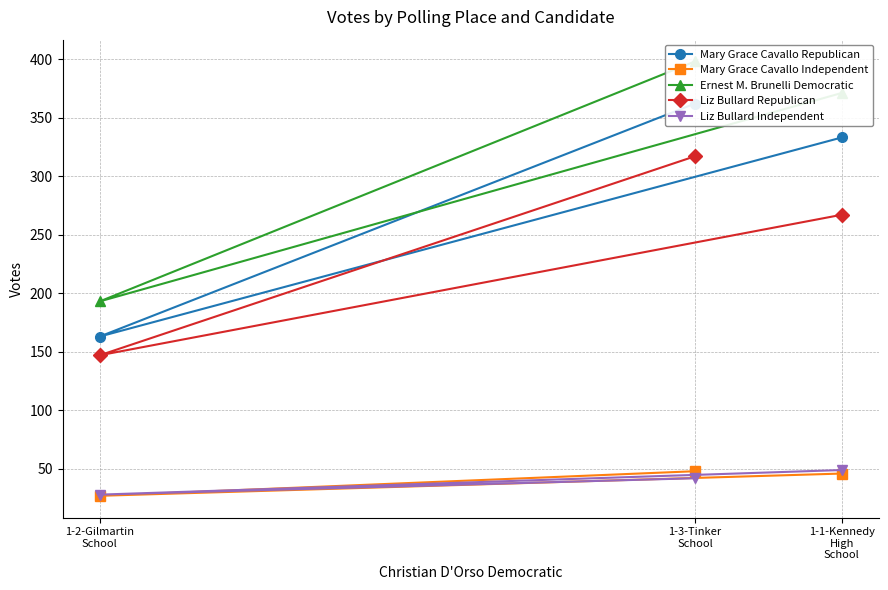

At which label does Ernest M. Brunelli Democratic first exceed 371?

1-3-Tinker
School